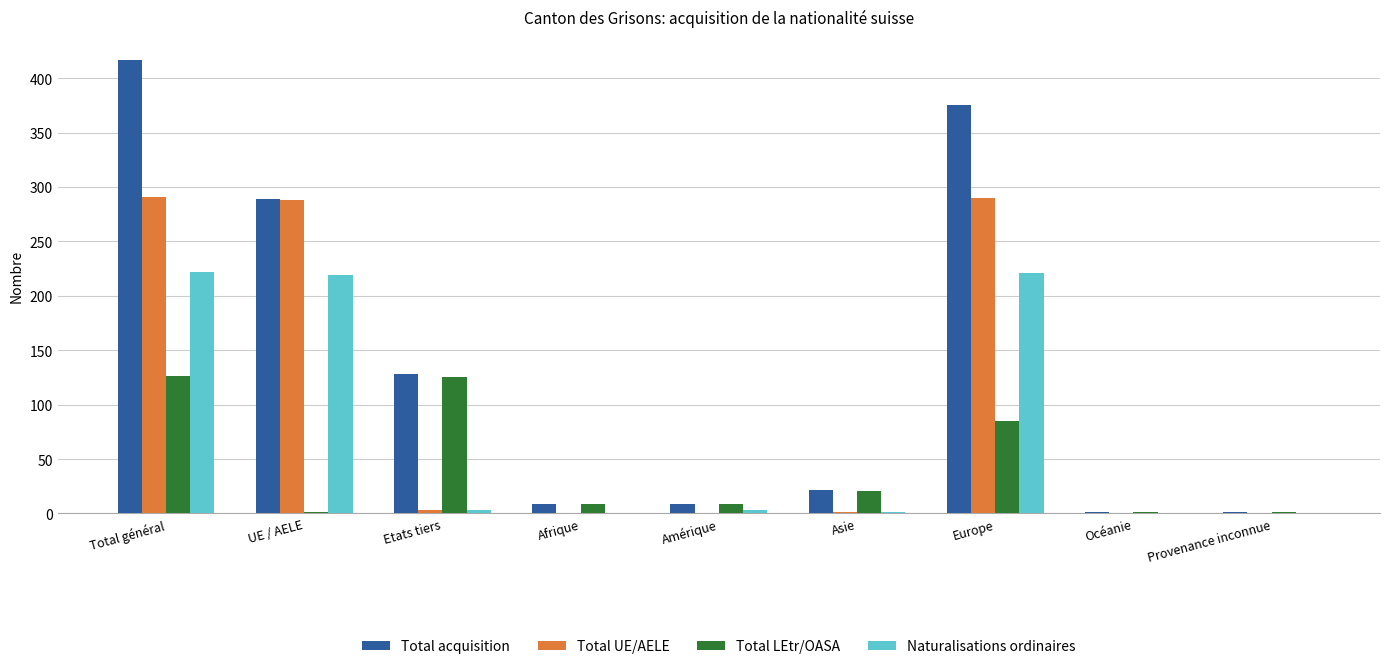

What is the sum of all Total acquisition values?

1251